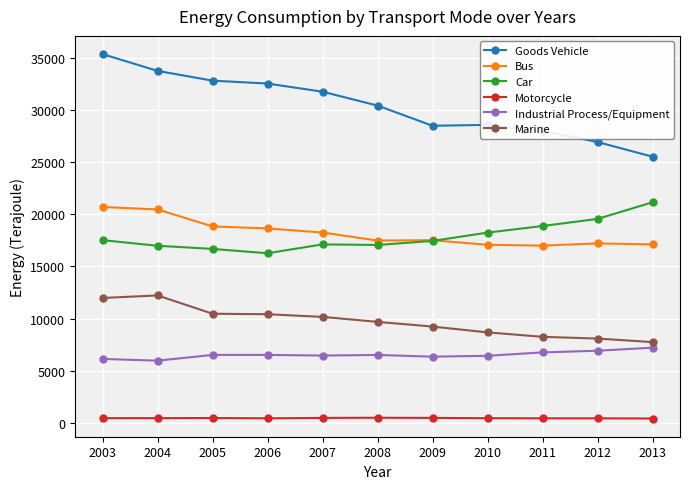

What is the average value of the Marine series?

9715